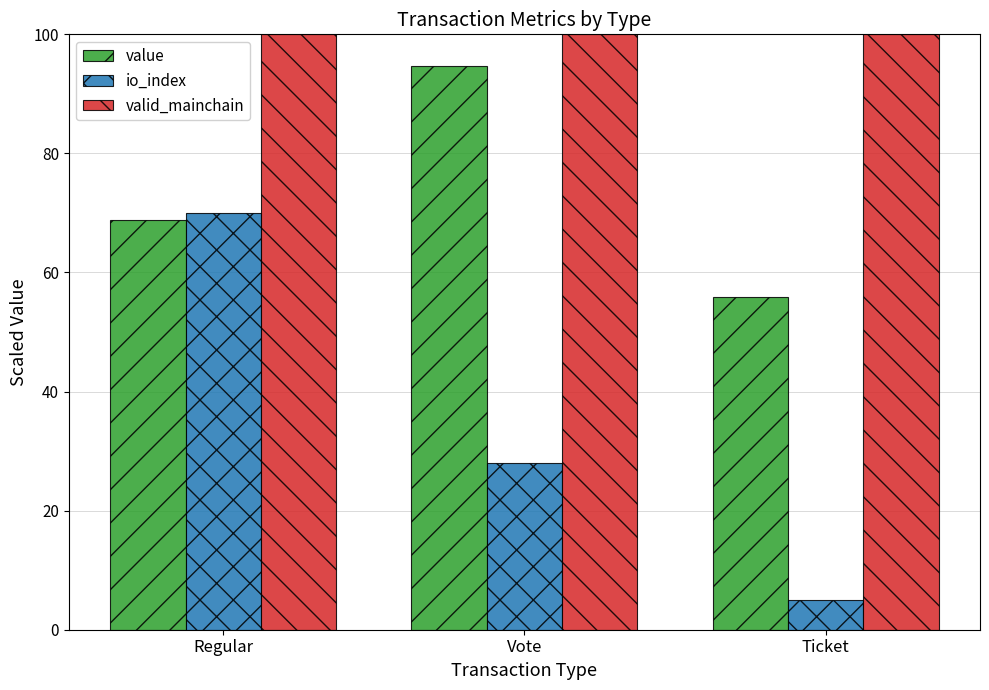

Which series has the largest range (max minus min)?

io_index